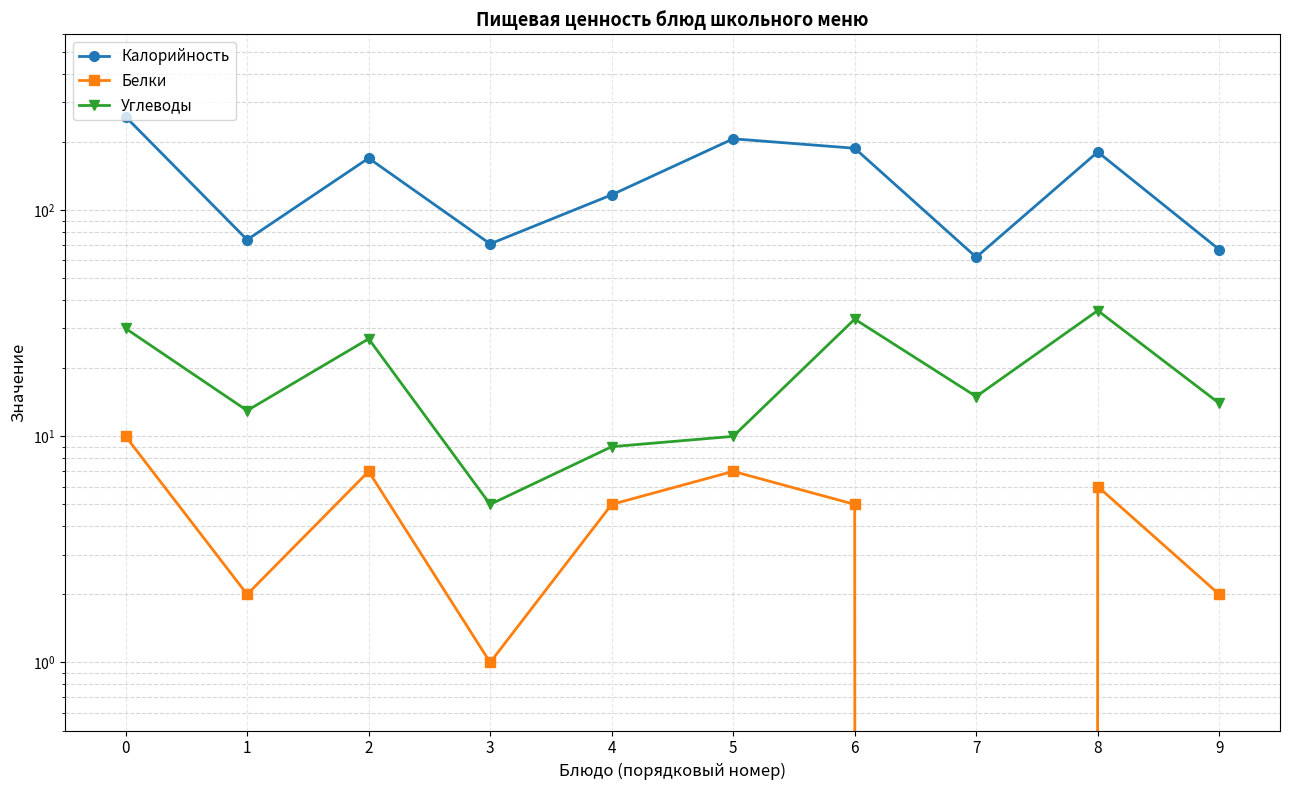

Which series has the largest total across all categories?

Калорийность